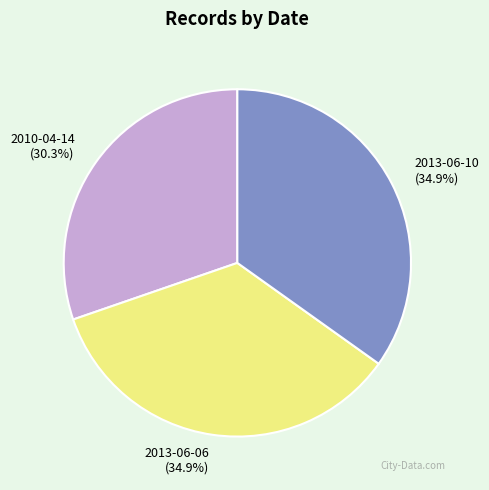

What percentage do 2013-06-06 and 2013-06-10 together represent?

69.7%